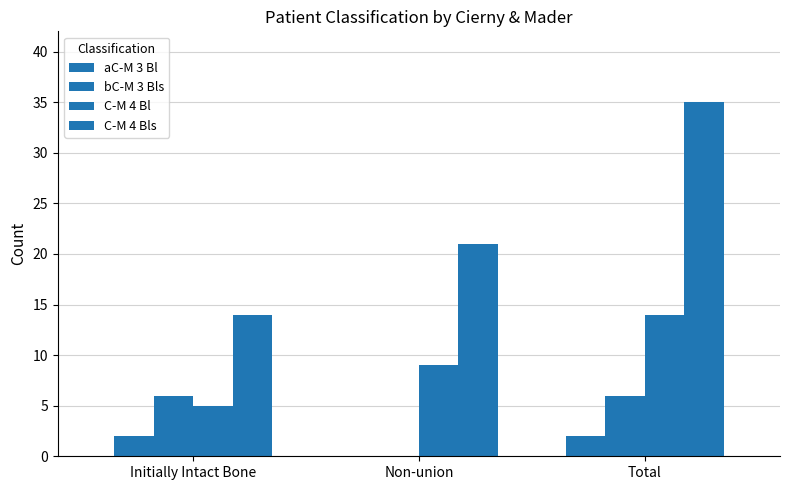

Between Total and Initially Intact Bone, which is larger?

Total